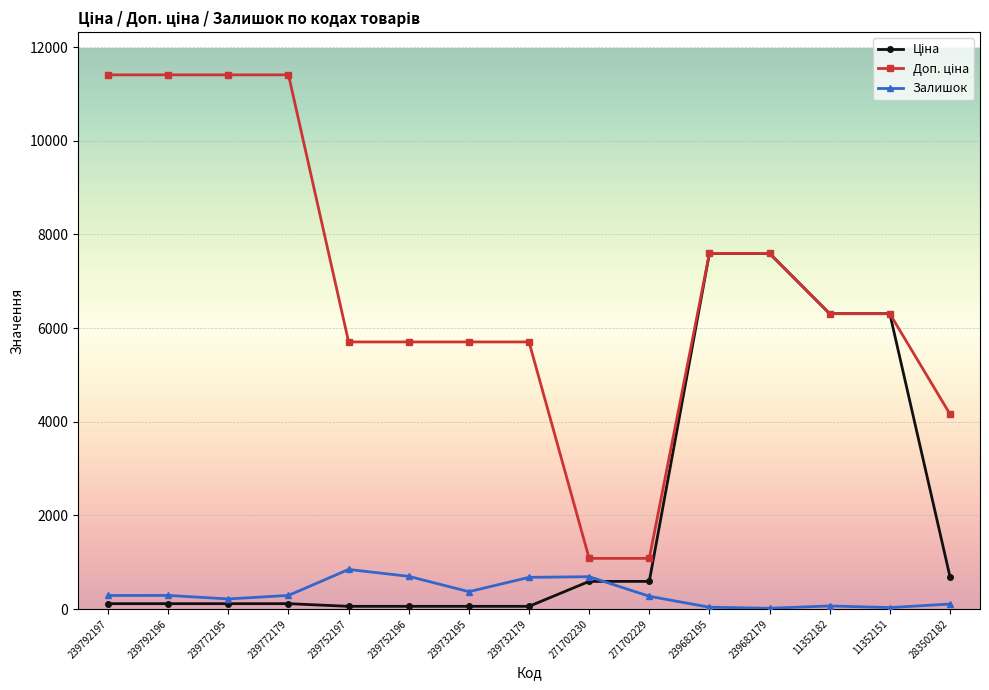

What is the maximum value shown in the chart?

11410.0